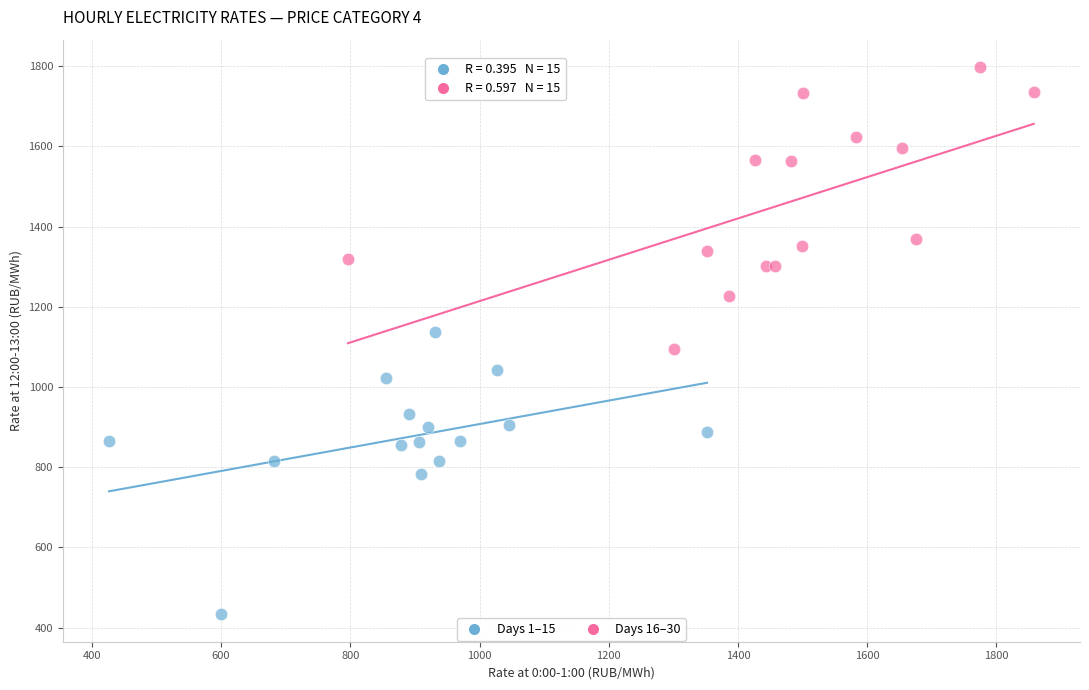

Which series reaches the minimum Y coordinate?

Days 1–15